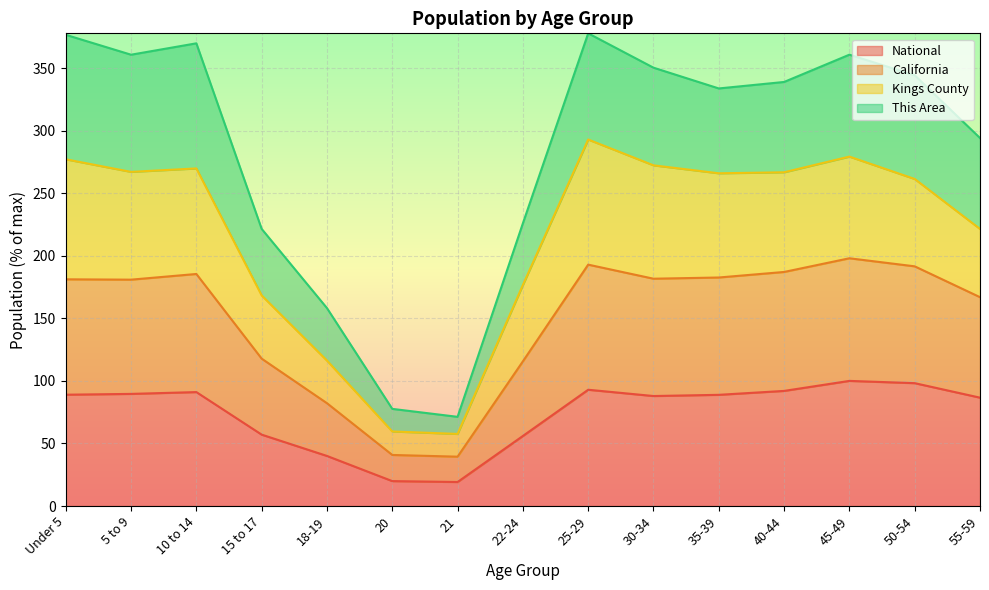

Where is the first local minimum for National?

21